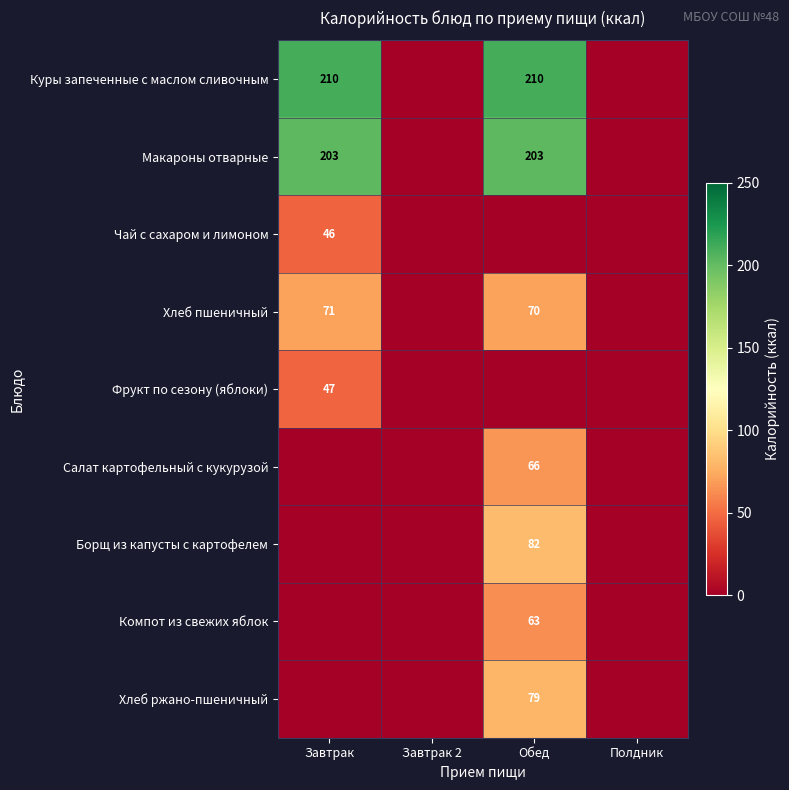

True or false: Хлеб ржано-пшеничный has a value of 79 at Обед.

True